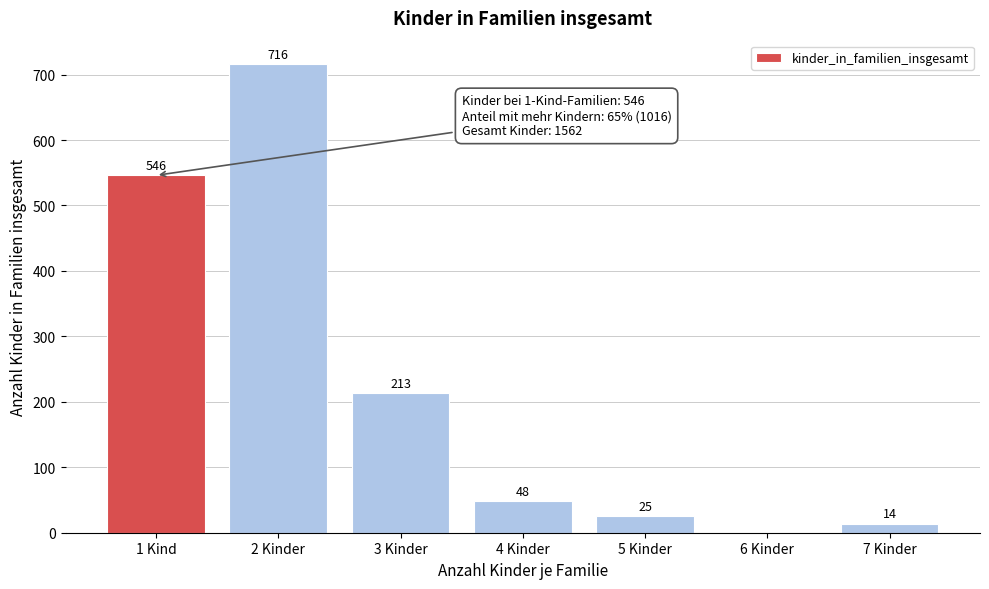

Reading left to right, transcribe all the data shown in this chart.

1 Kind=546	2 Kinder=716	3 Kinder=213	4 Kinder=48	5 Kinder=25	6 Kinder=0	7 Kinder=14